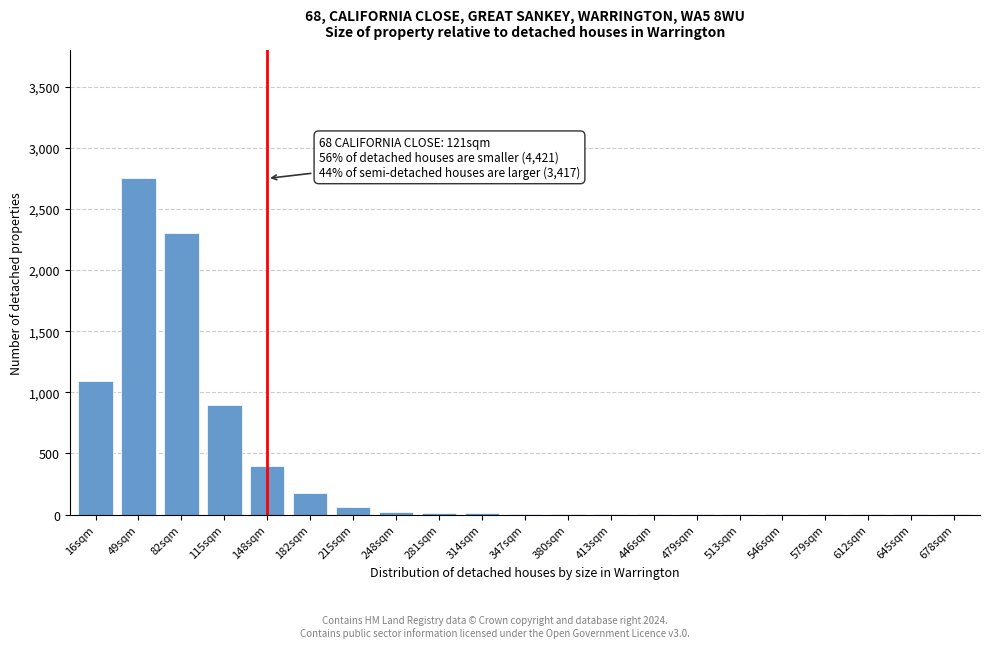

At which label is the value closest to 1375?

16sqm